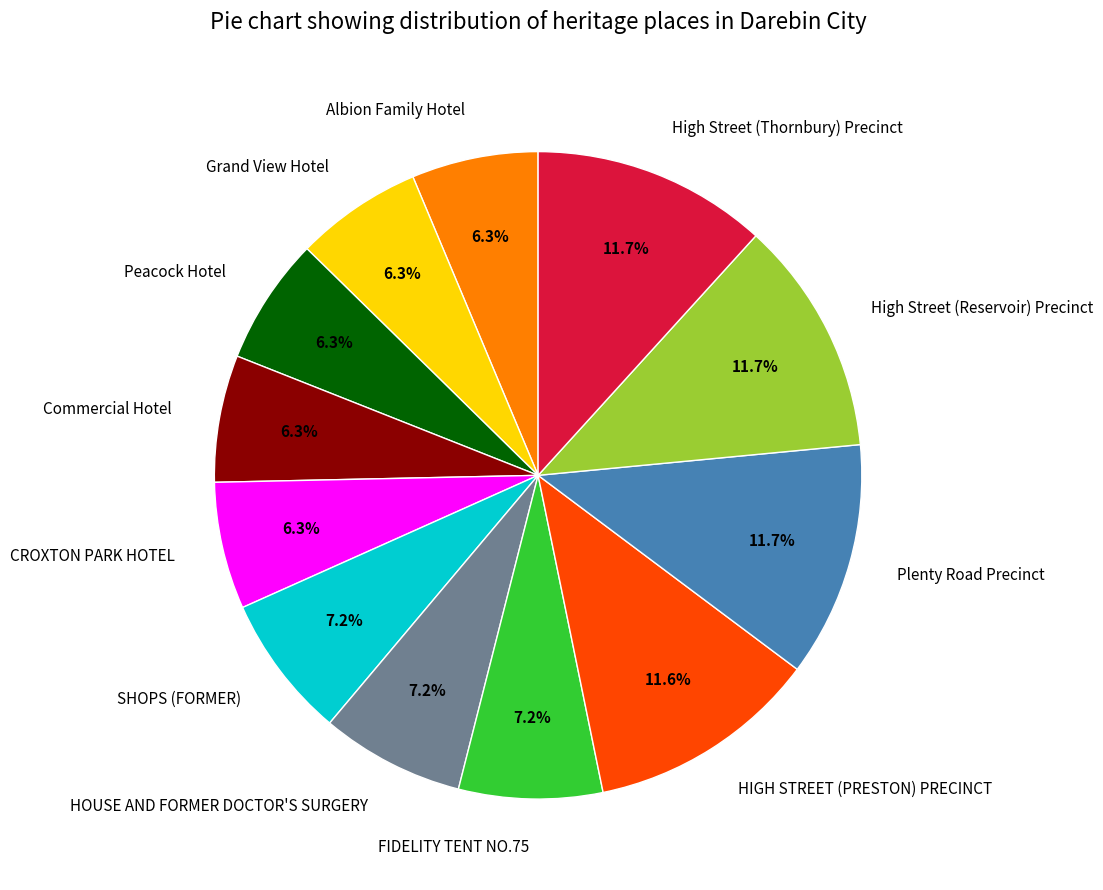

Combined, what portion of the pie is HIGH STREET (PRESTON) PRECINCT and High Street (Reservoir) Precinct?

23.3%